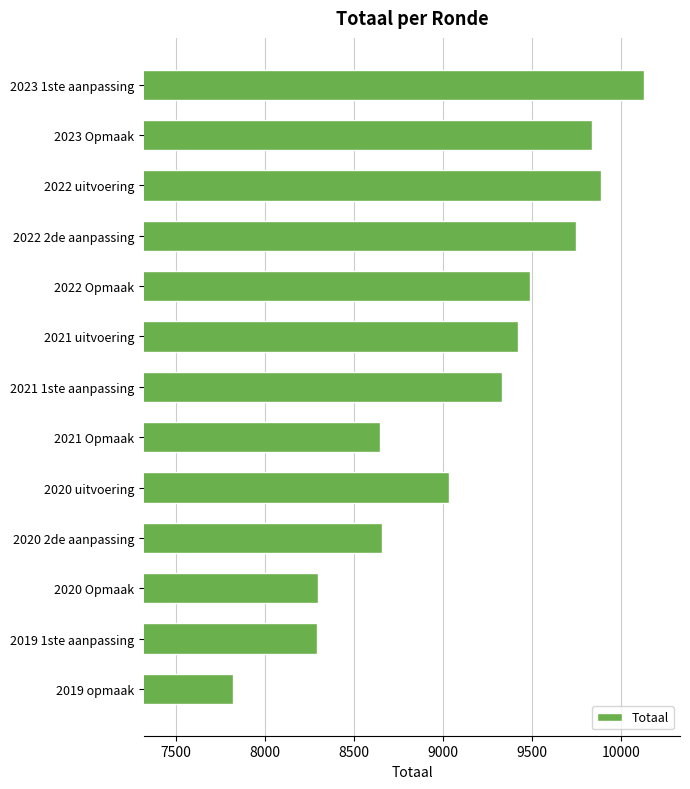

What is the difference between the maximum and minimum values?

2308